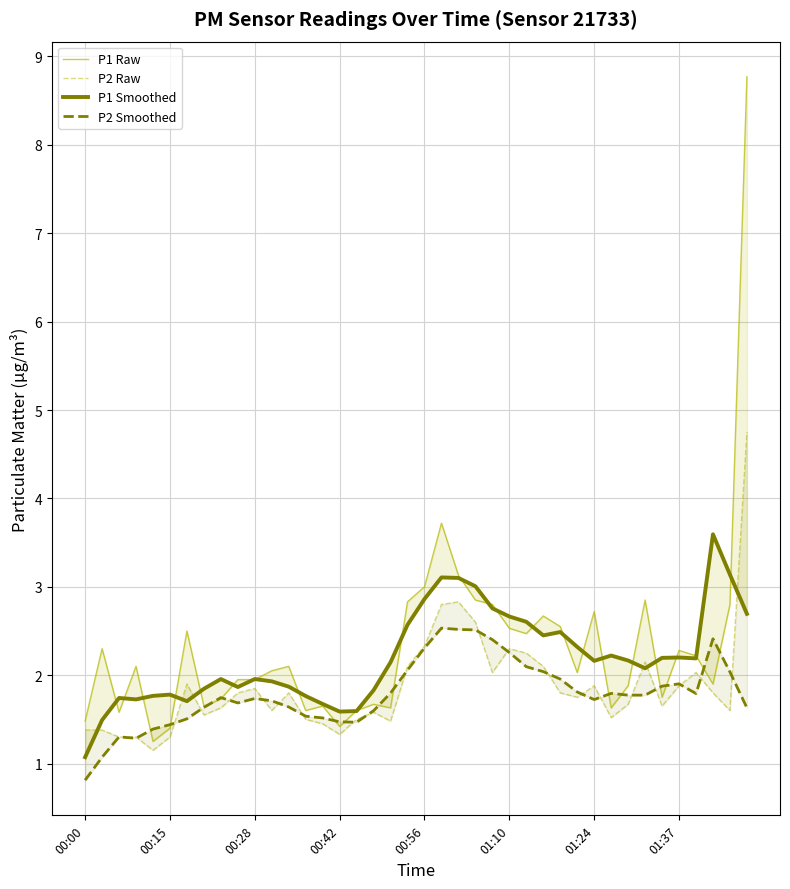

What is the sum of all P2 Raw values?

74.6